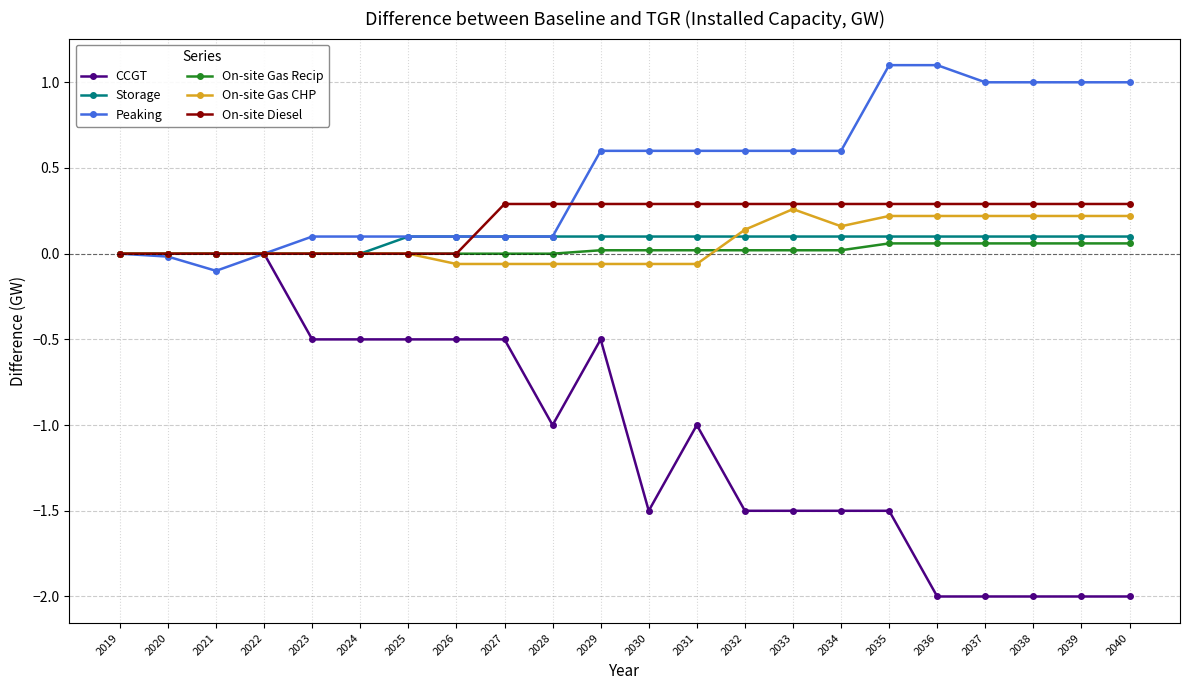

What is the smallest value displayed?

-2.0